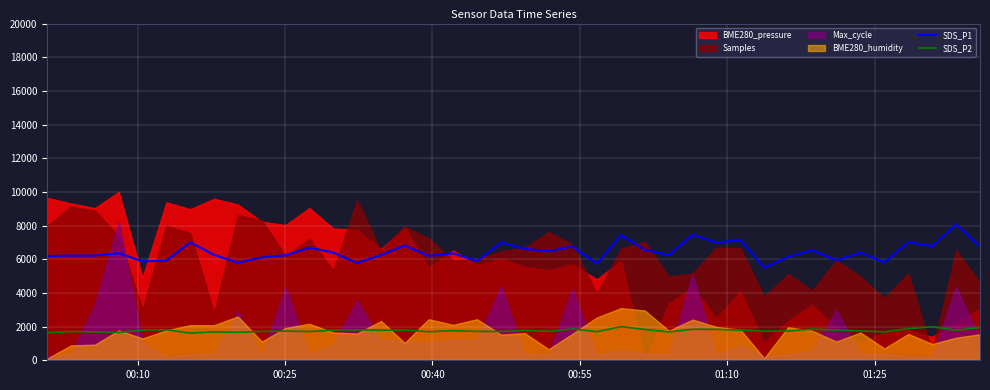

True or false: SDS_P2 and SDS_P1 cross at least once.

False